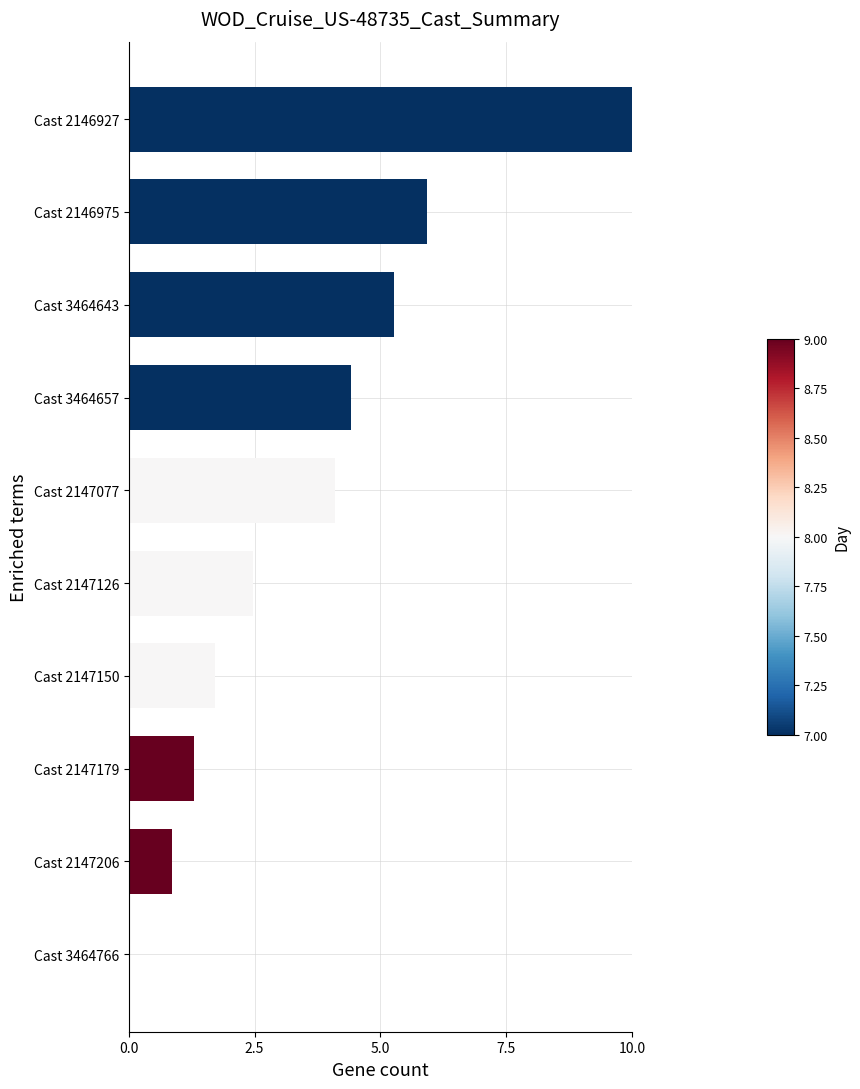

How many values exceed 4?

5